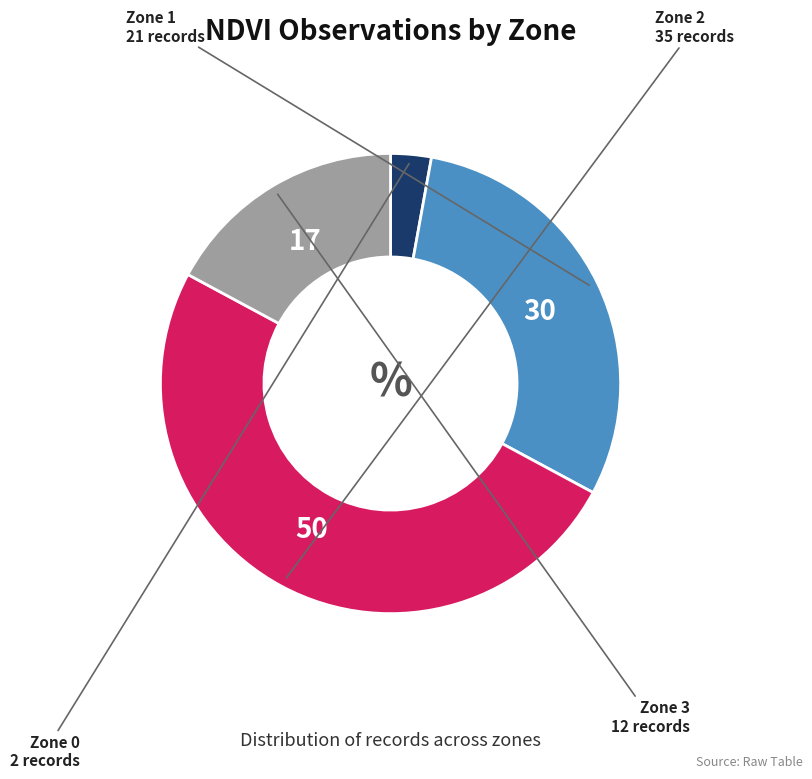

Count the number of slices in the pie.

4